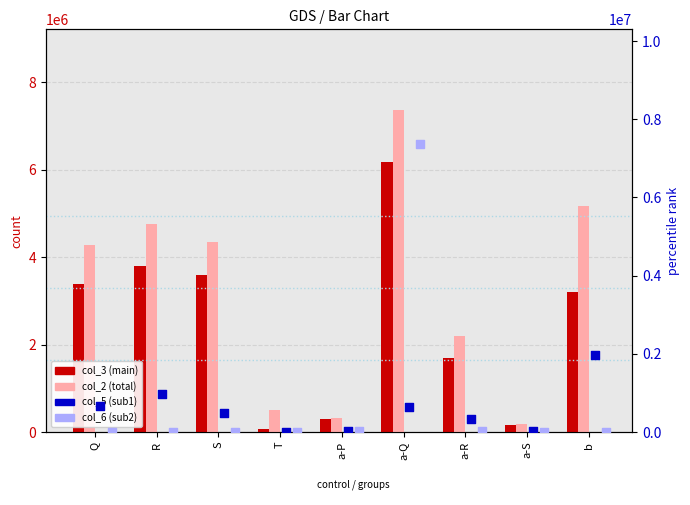

Which series has the largest Y range (max minus min)?

col_6 (sub2)